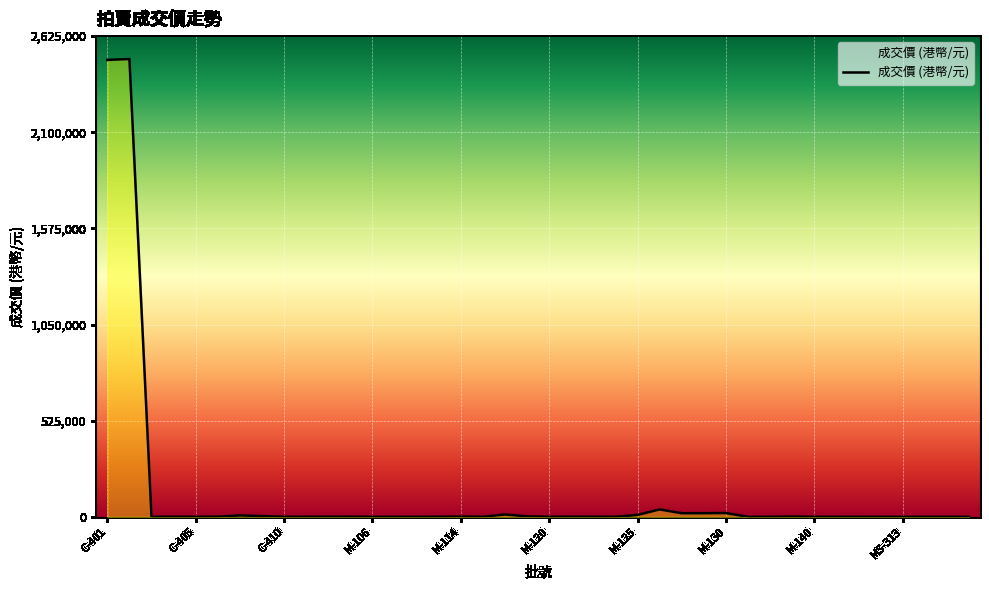

What is the difference between the maximum and minimum values?

2499970